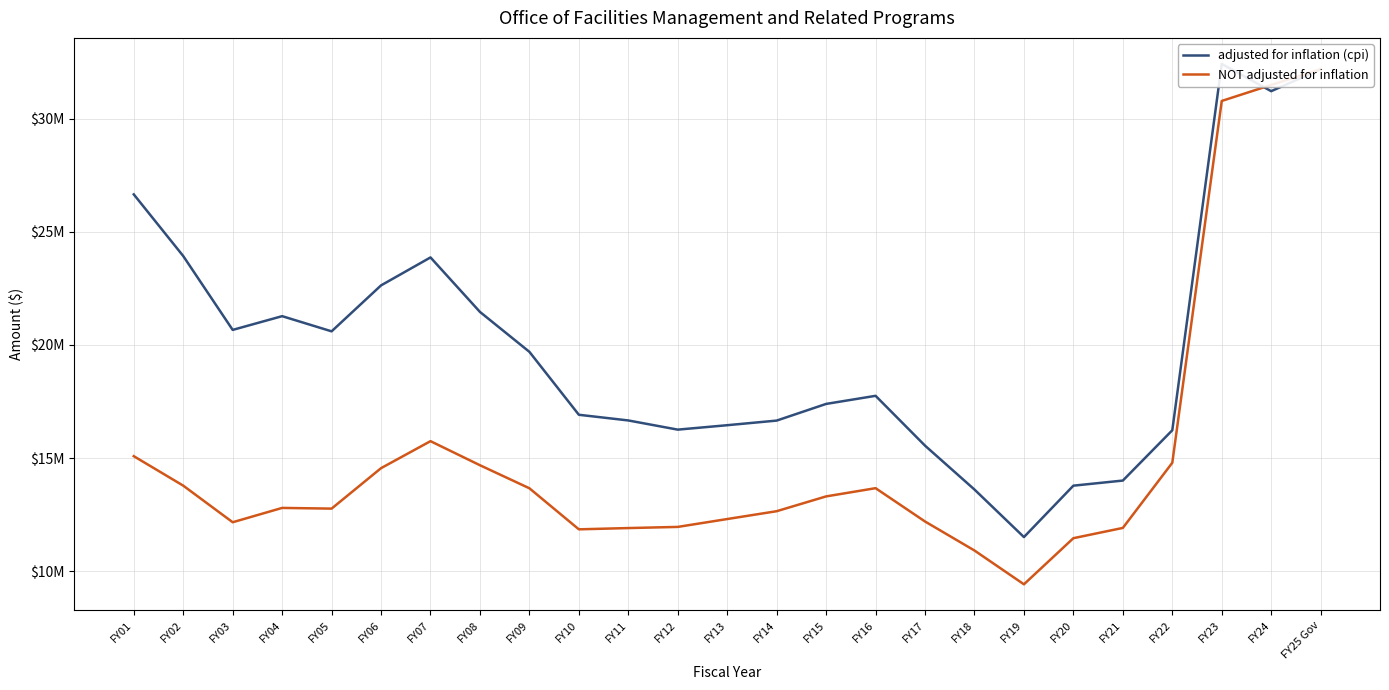

At which category does adjusted for inflation (cpi) reach its first local valley?

FY03